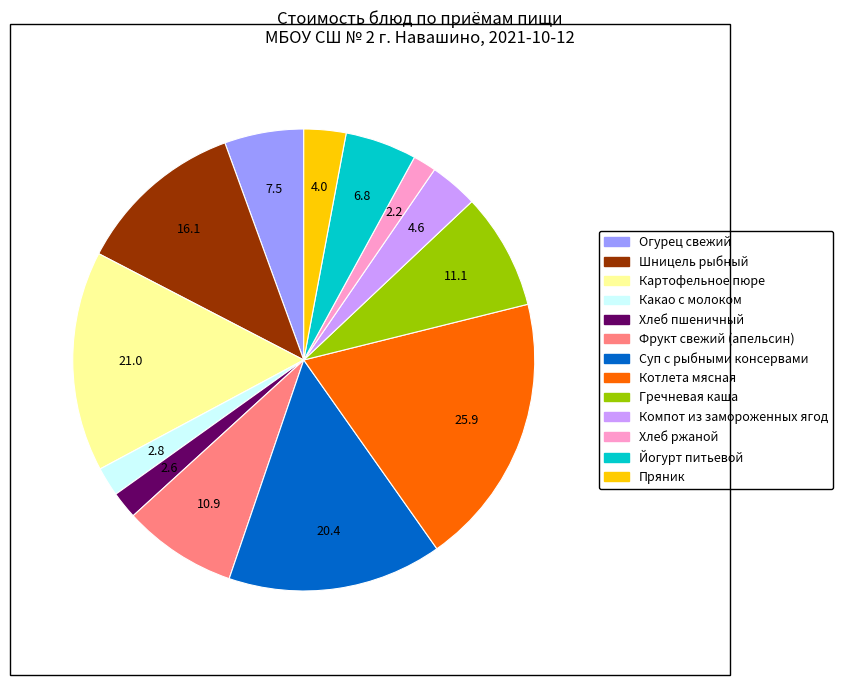

How many slices are in this pie chart?

13